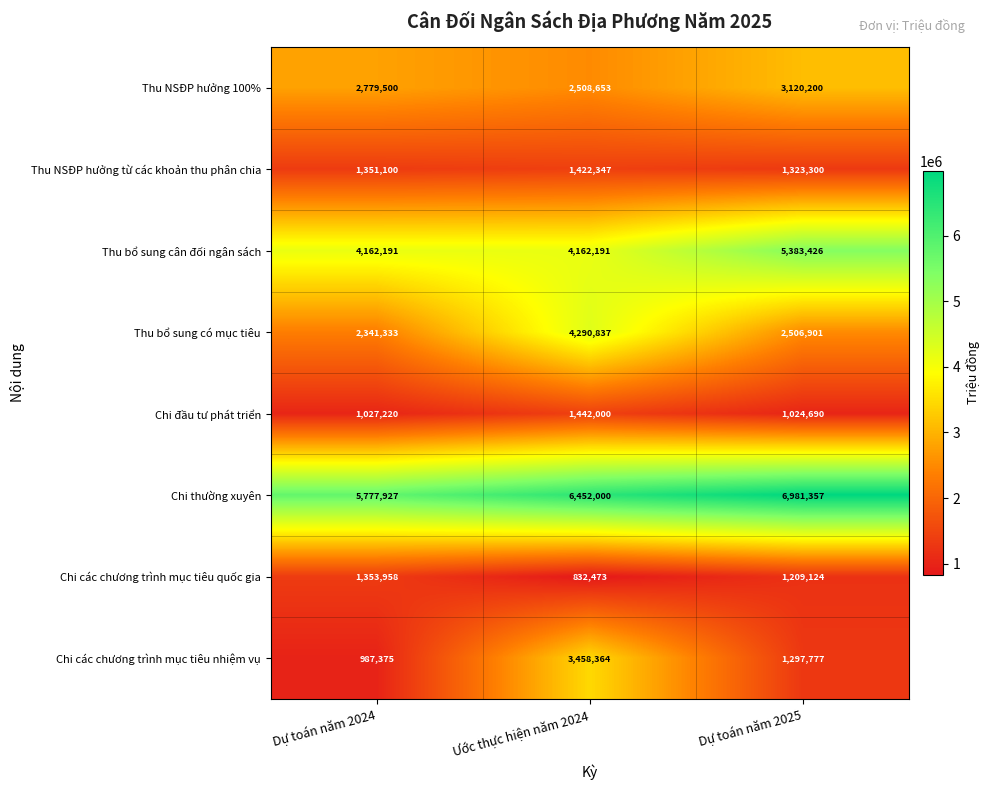

Rank the series at Dự toán năm 2025 from lowest to highest value.

Chi đầu tư phát triển, Chi các chương trình mục tiêu quốc gia, Chi các chương trình mục tiêu nhiệm vụ, Thu NSĐP hưởng từ các khoản thu phân chia, Thu bổ sung có mục tiêu, Thu NSĐP hưởng 100%, Thu bổ sung cân đối ngân sách, Chi thường xuyên